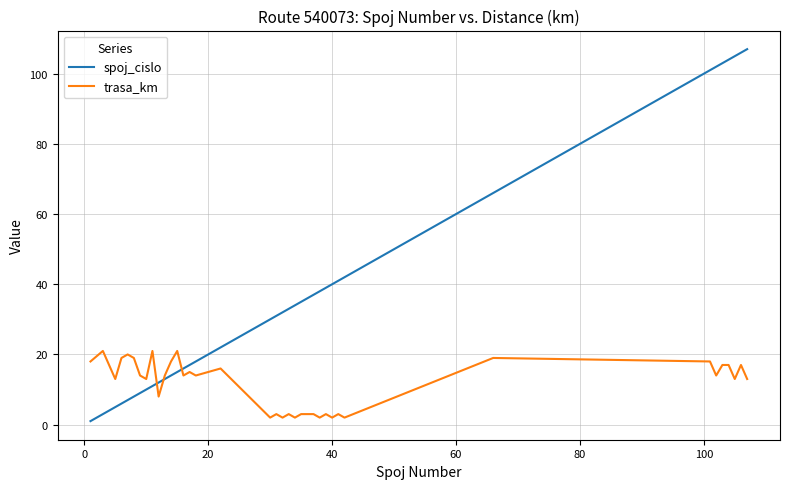

Which series has the largest total across all categories?

spoj_cislo